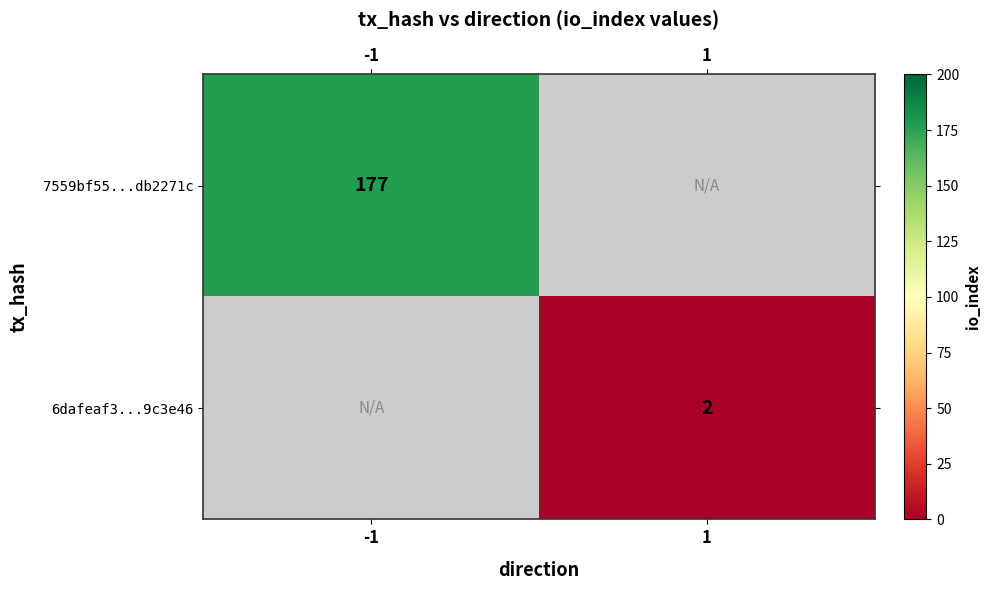

At which category does the chart reach its peak across all series?

-1